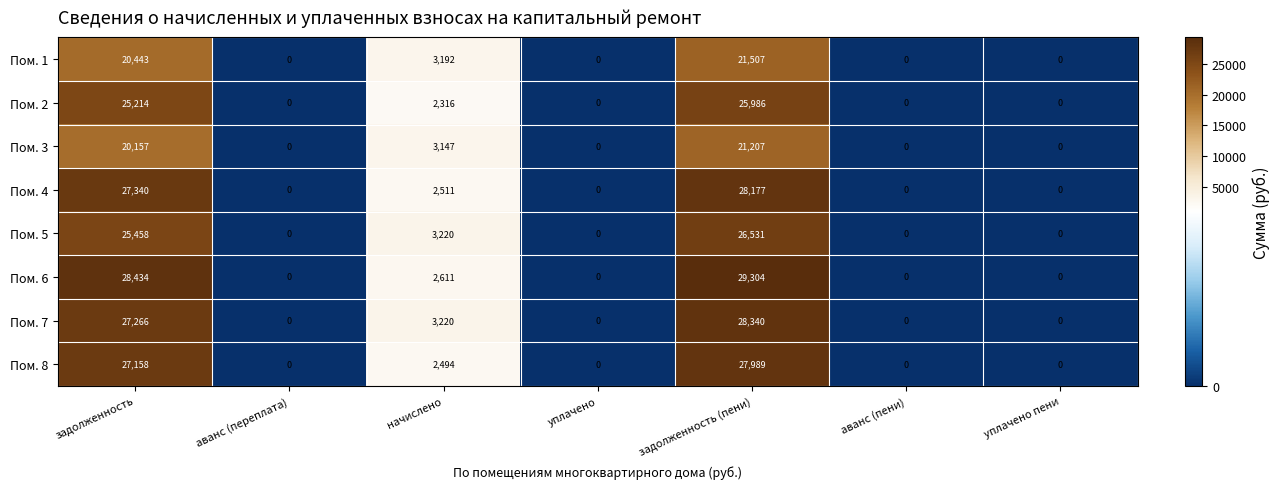

What is the average value of the Пом. 2 series?

7645